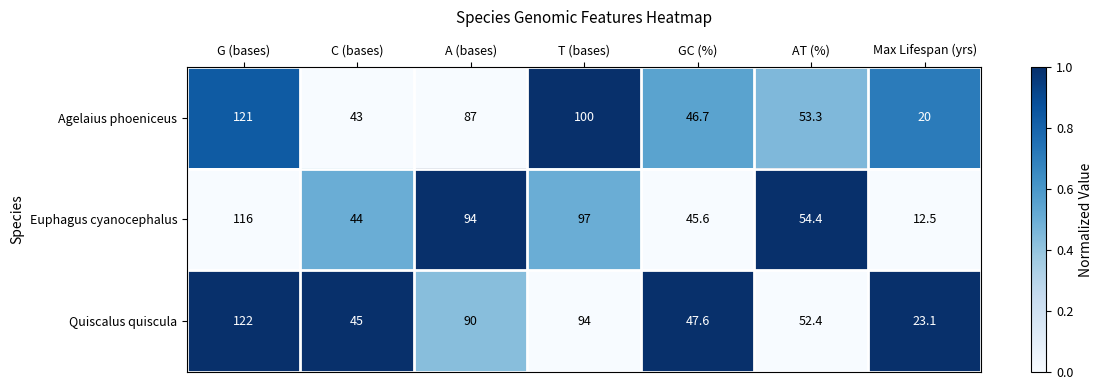

Count the number of categories in the chart.

7